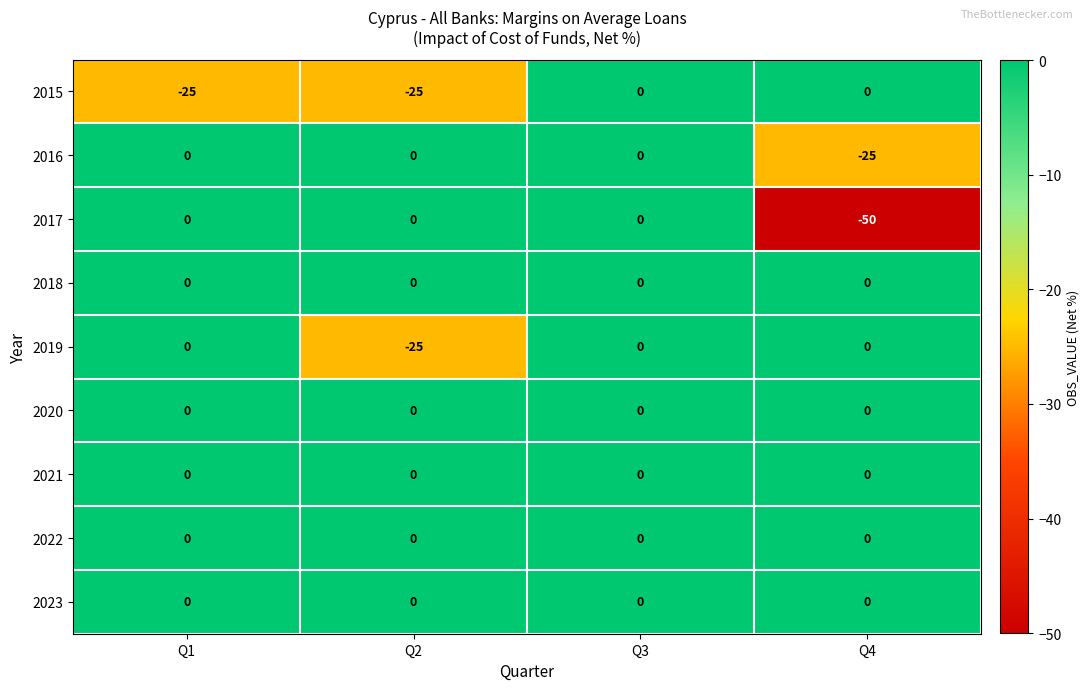

How many series are shown in this chart?

9